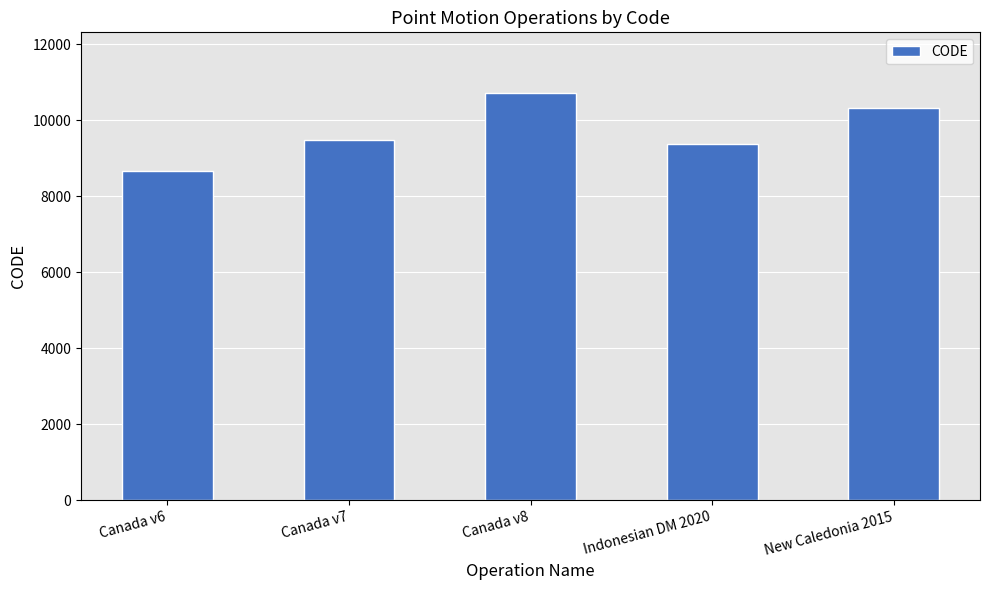

What is the difference between the maximum and minimum values?

2031